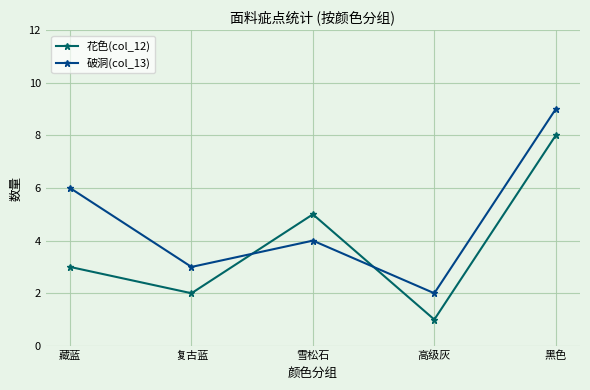

What value does the 花色(col_12) series have at 雪松石?

5